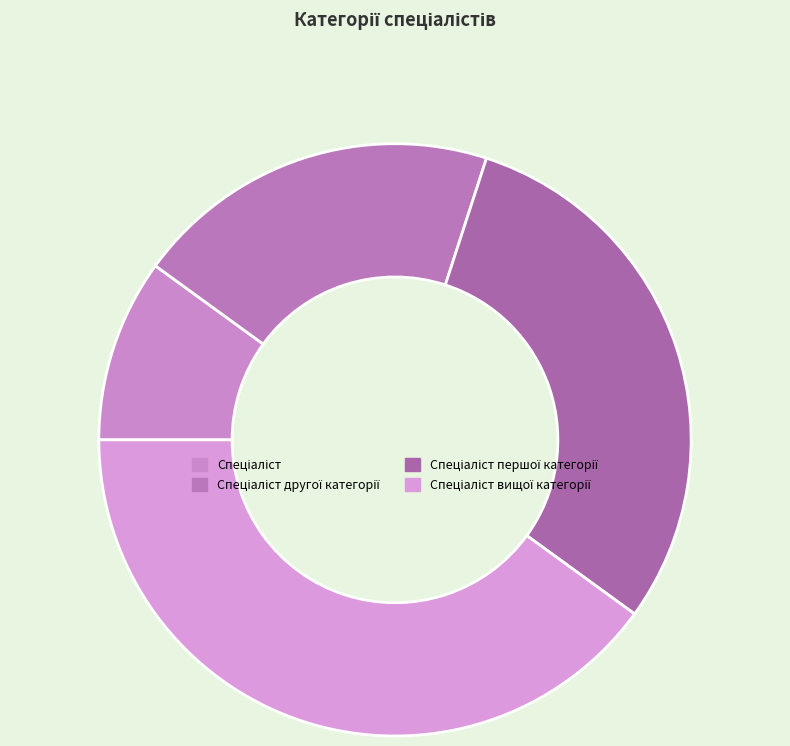

To the nearest percent, what percentage of the pie is Спеціаліст першої категорії?

30%